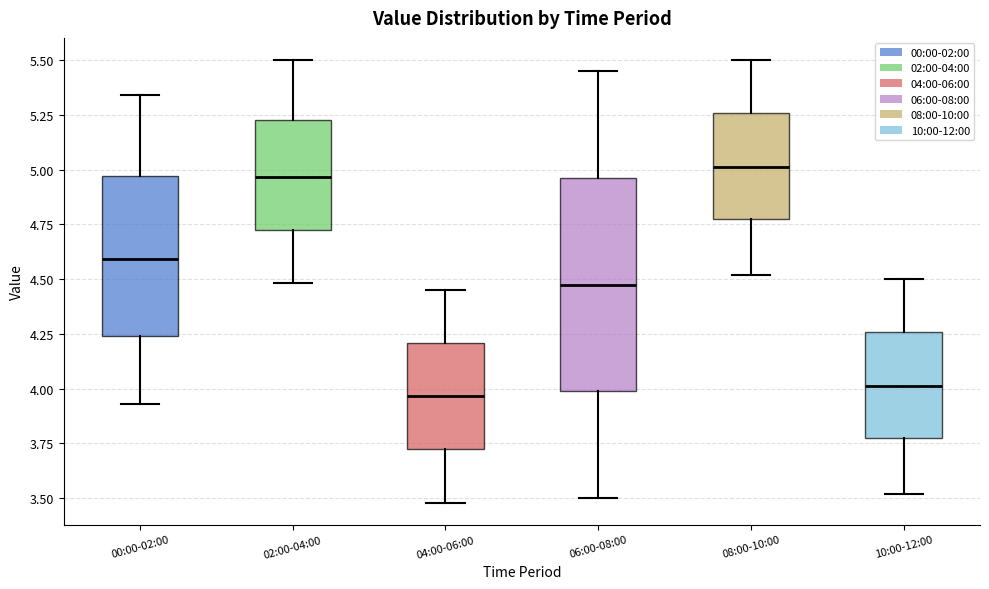

Which box is the tallest, from its lower edge to its upper edge?

06:00-08:00